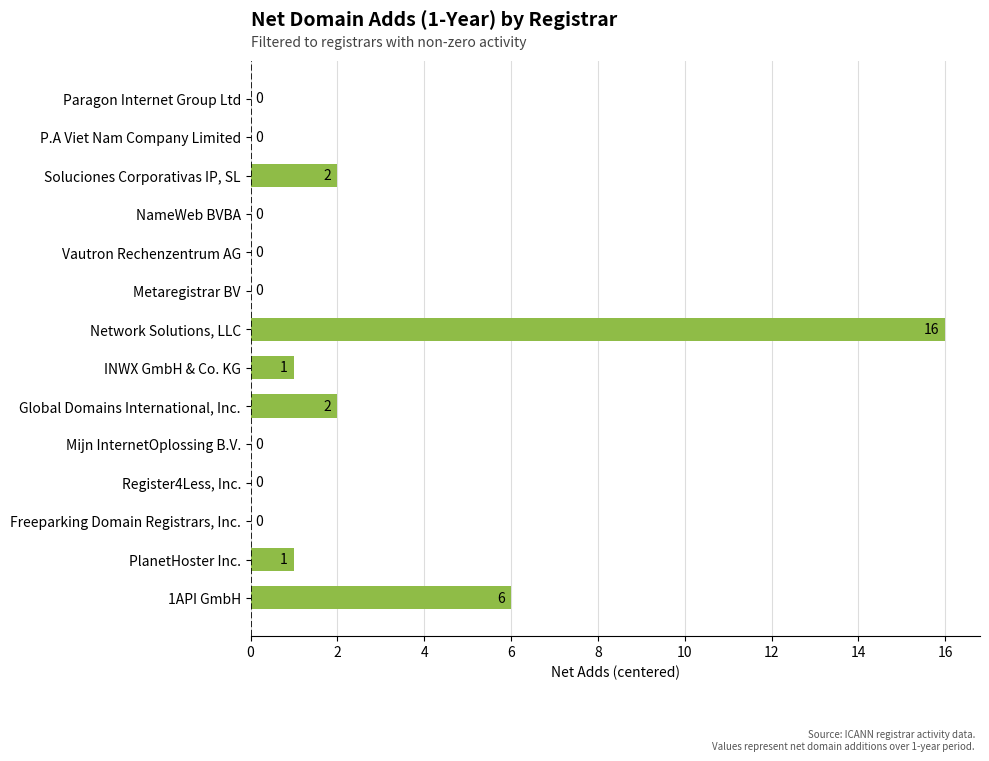

What is the greatest value displayed?

16